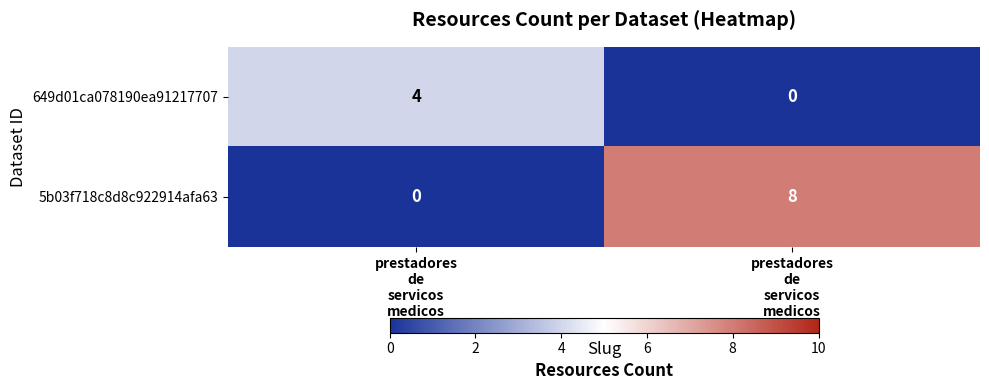

At which category is the sum across all series the highest?

prestadores
de
servicos
medicos